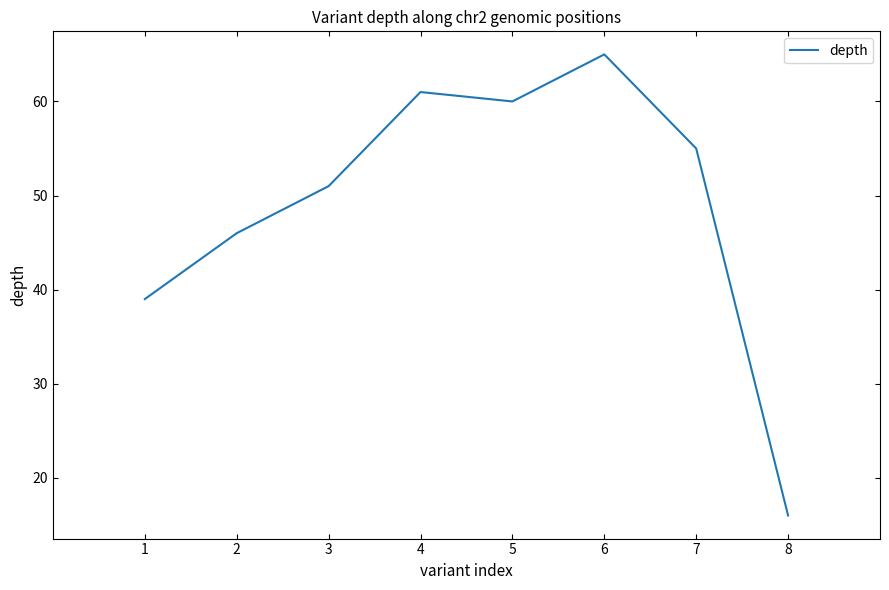

What is the sum of the values at 5 and 7?

115